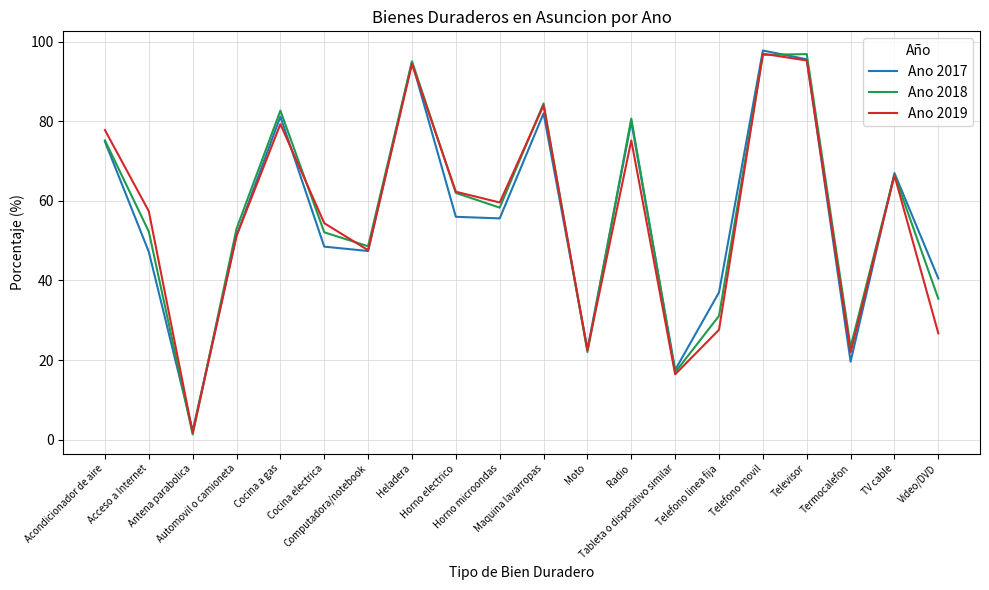

What is the lowest value of the Ano 2017 series?

2.2